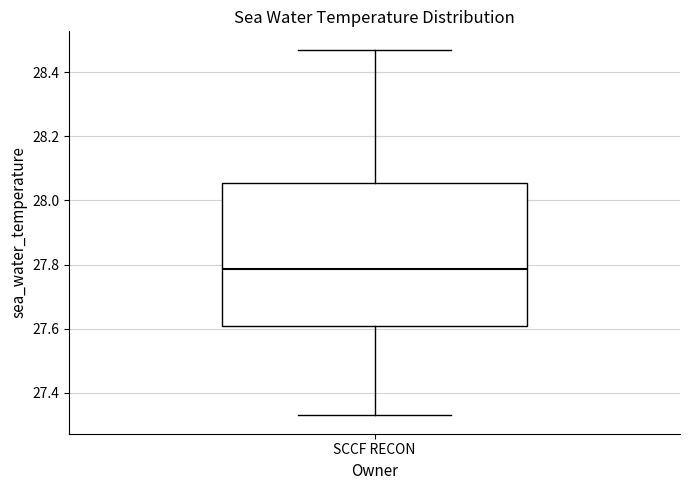

Where is the lower edge of the box for SCCF RECON on the y-axis? The values are not printed on the chart, so give them approximately, as read against the axis.

27.60